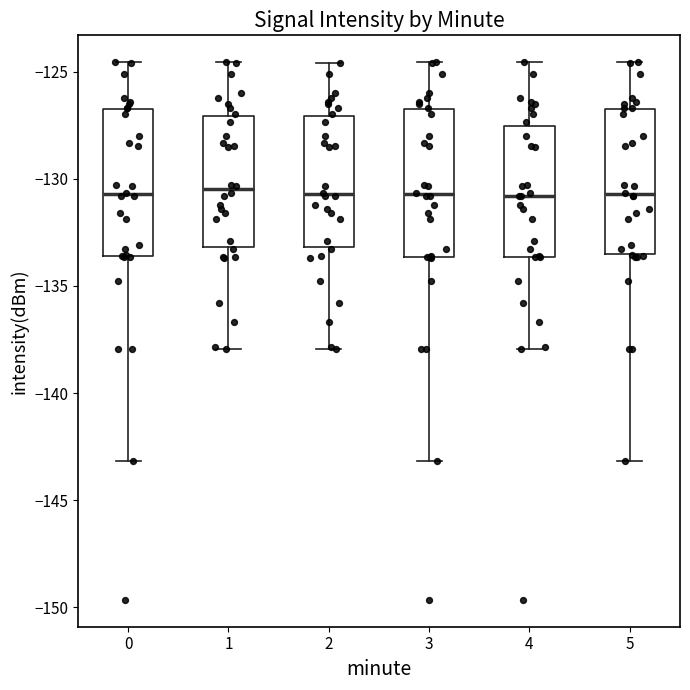

Reading left to right, transcribe this box plot: for each box, give where its median line is, the range the box spans, and where its two whiskers end, as read against the y-axis. The values are not printed on the chart, so give them approximately, as read against the axis.

0: median -130.5, box -133.5 to -127.0, whiskers -143.0 to -124.5
1: median -130.5, box -133.0 to -127.0, whiskers -138.0 to -124.5
2: median -130.5, box -133.0 to -127.0, whiskers -138.0 to -124.5
3: median -130.5, box -133.5 to -127.0, whiskers -143.0 to -124.5
4: median -131.0, box -133.5 to -127.5, whiskers -138.0 to -124.5
5: median -130.5, box -133.5 to -127.0, whiskers -143.0 to -124.5